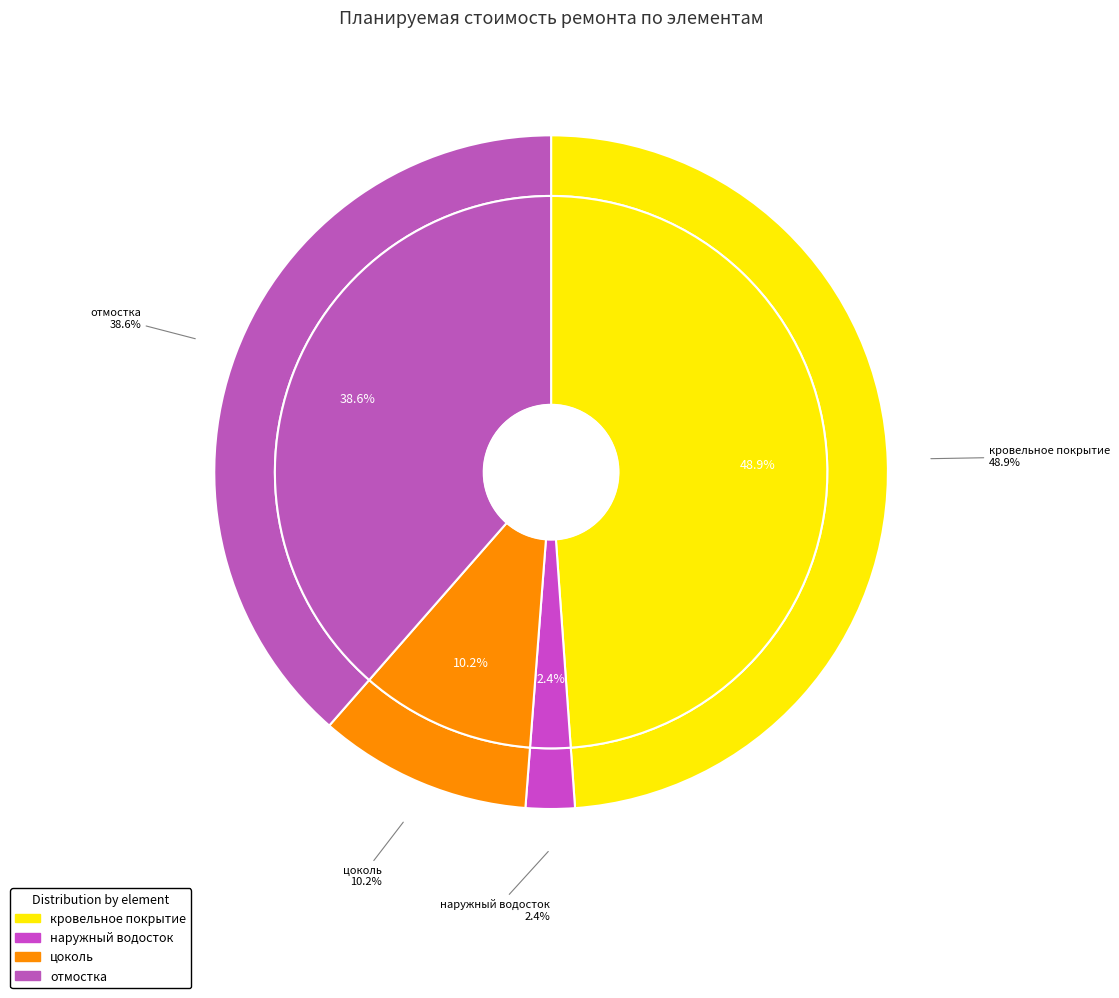

To the nearest percent, what is the combined percentage of отмостка and наружный водосток?

41%